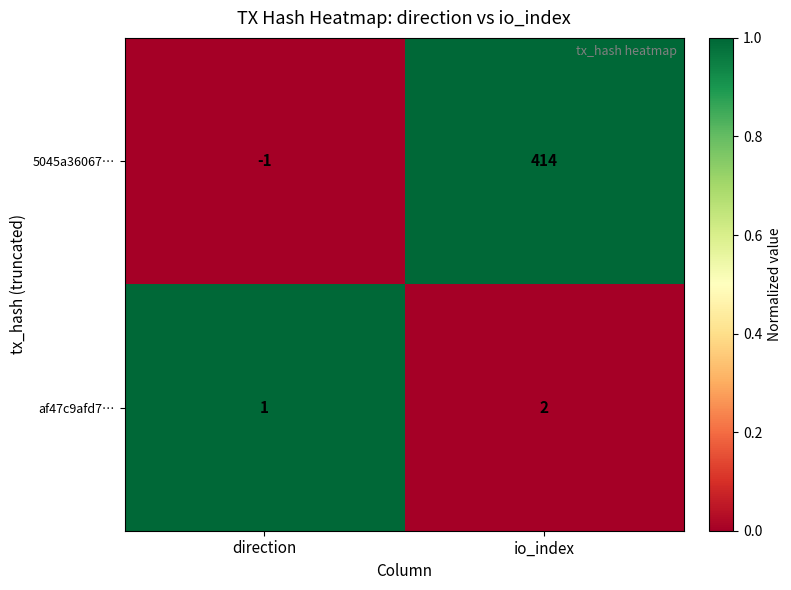

True or false: 5045a36067… has a value of -1 at direction.

True